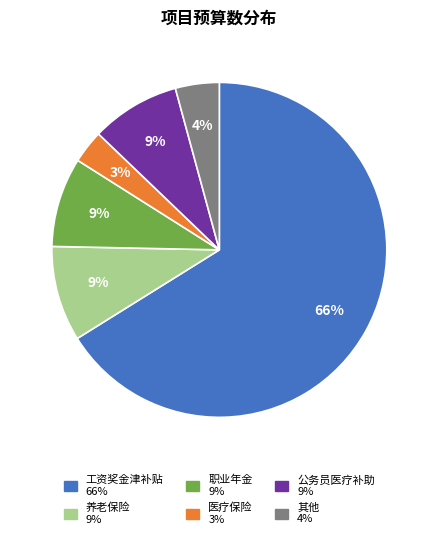

Does any single category account for the majority?

Yes